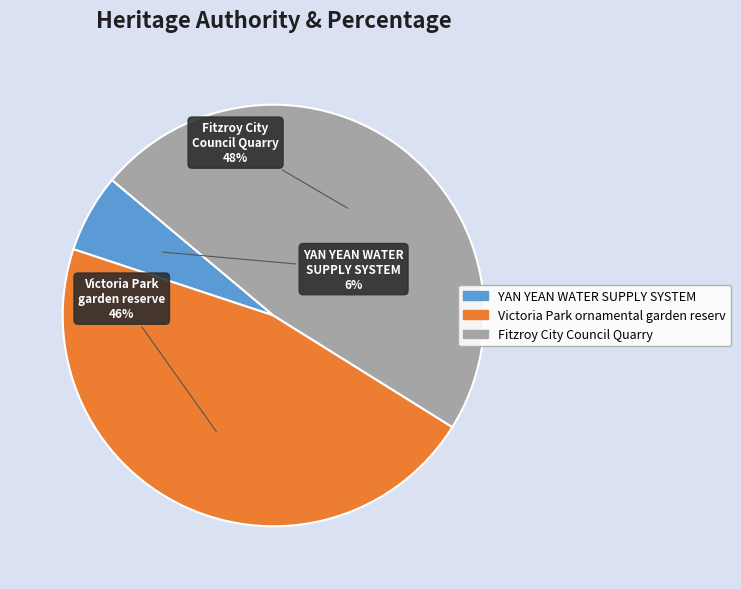

How many segments does this pie chart have?

3